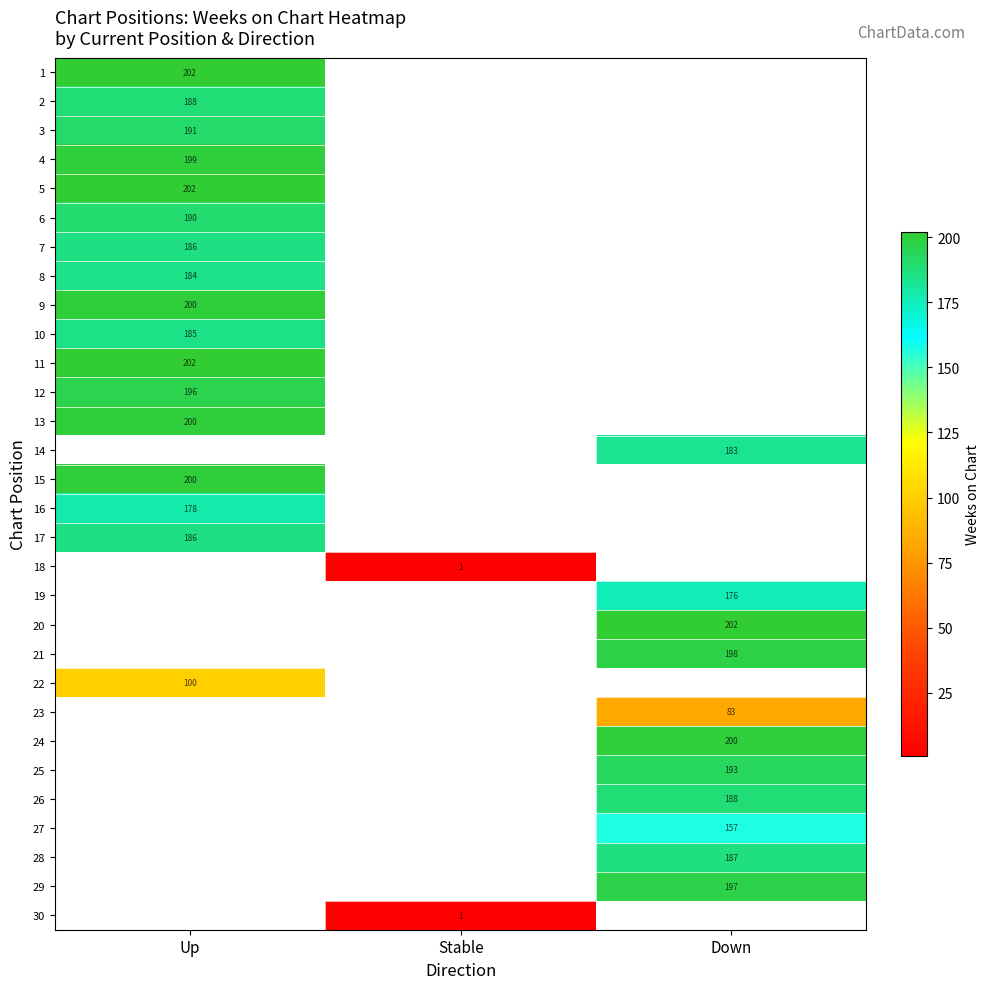

The value of 26 at Down is 327. True or false?

False